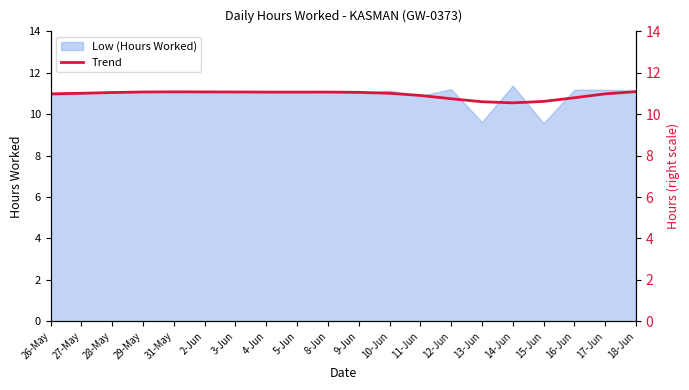

What position from the left is 11-Jun?

13